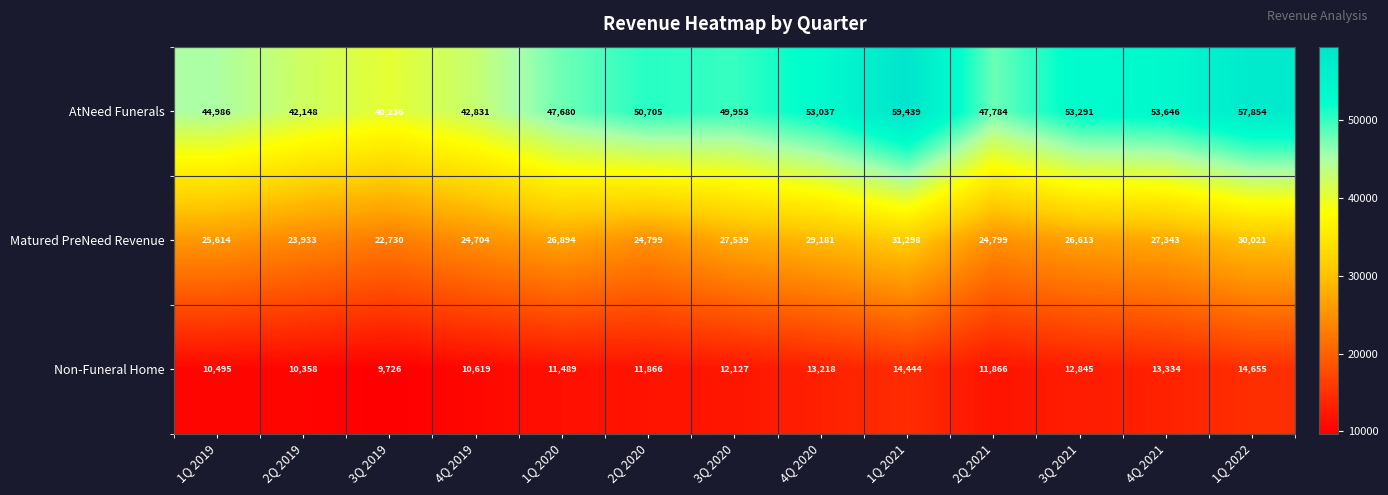

Count the number of data series in this chart.

3